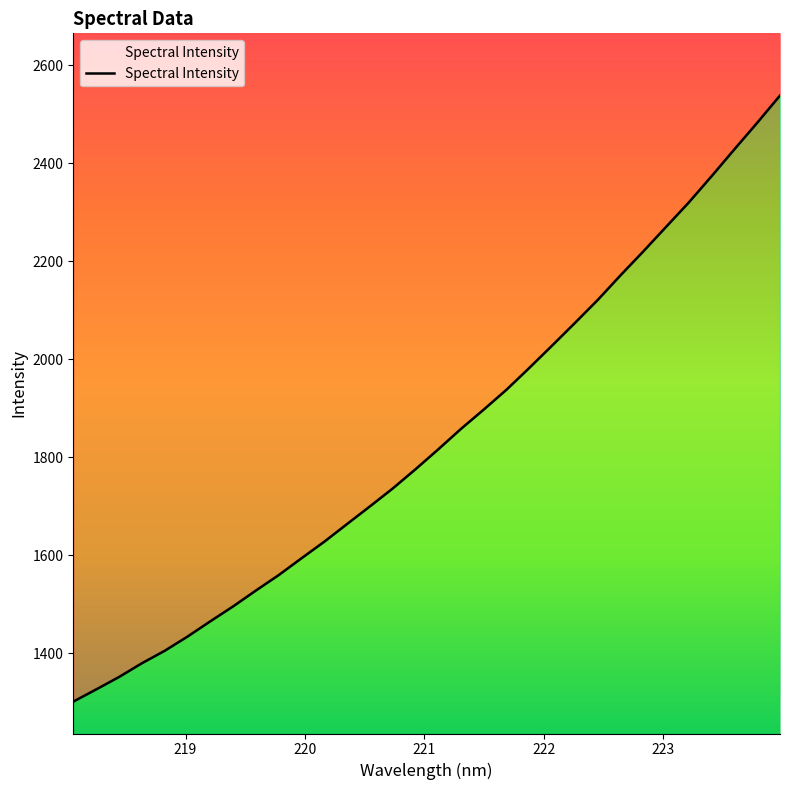

How many data points does each series have?

32